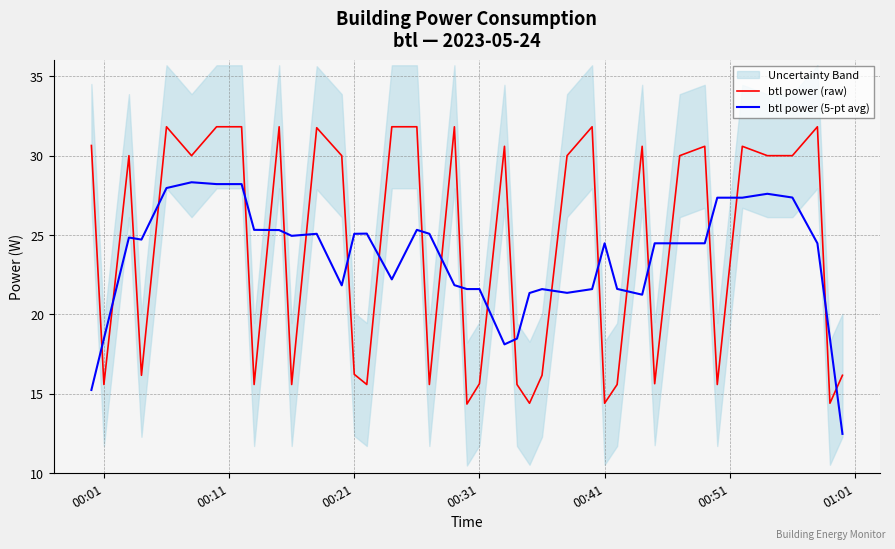

Is it true that btl power (5-pt avg) equals 38.5 at 00:31?

False